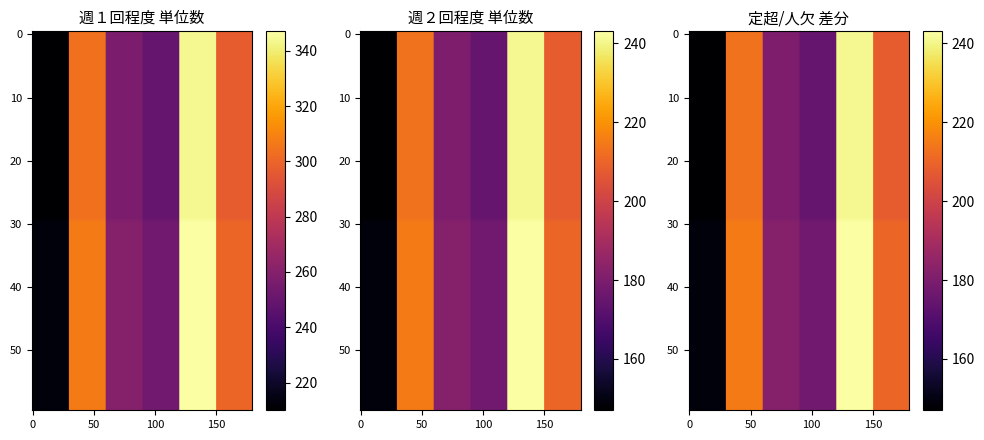

Is it true that 通所型サービスＡ・週２・定超（90） equals 149 at 送迎・入浴なし?

True